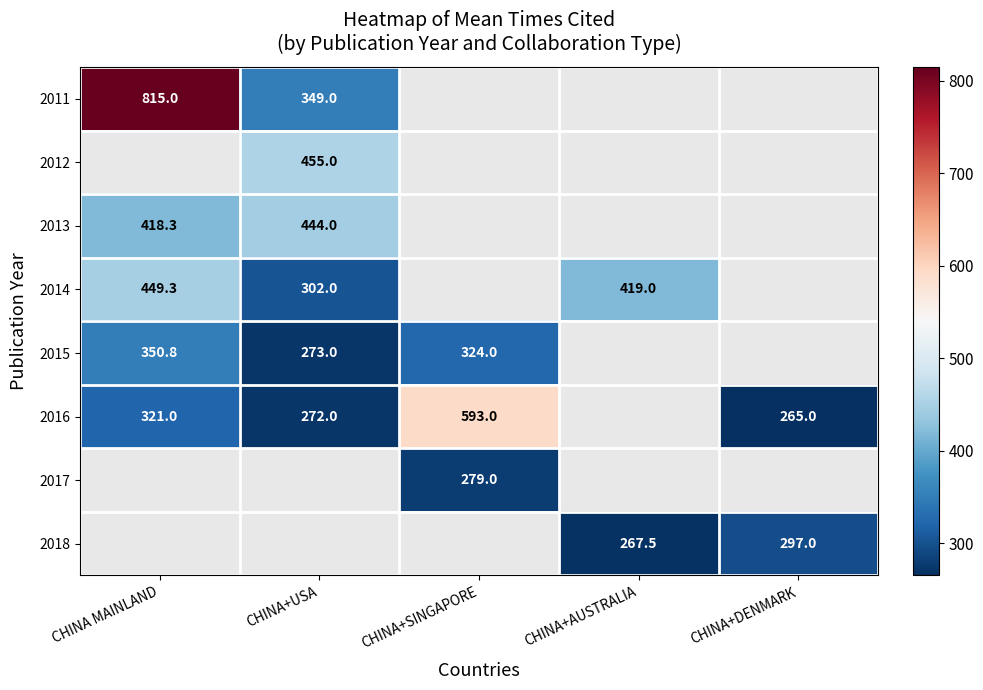

The 2018 series shows 267.5 at CHINA+AUSTRALIA. True or false?

True